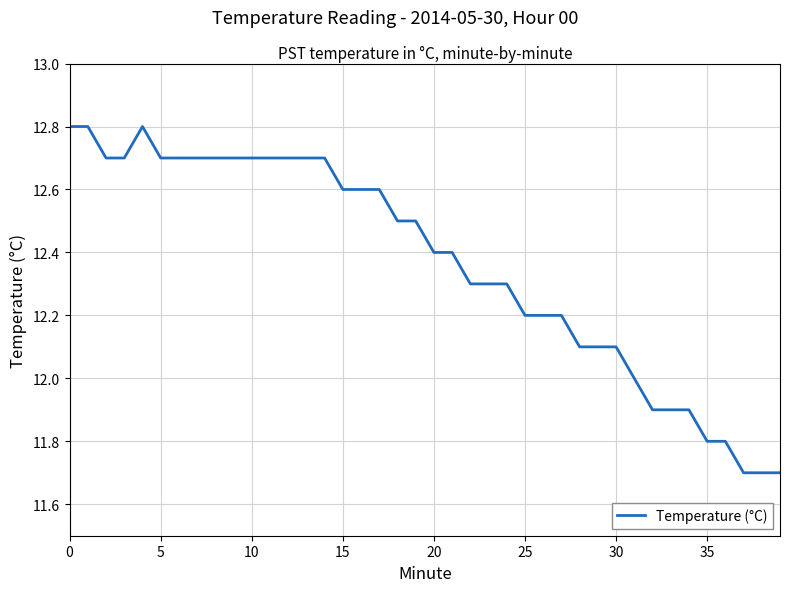

What is the difference between the maximum and minimum values?

1.1